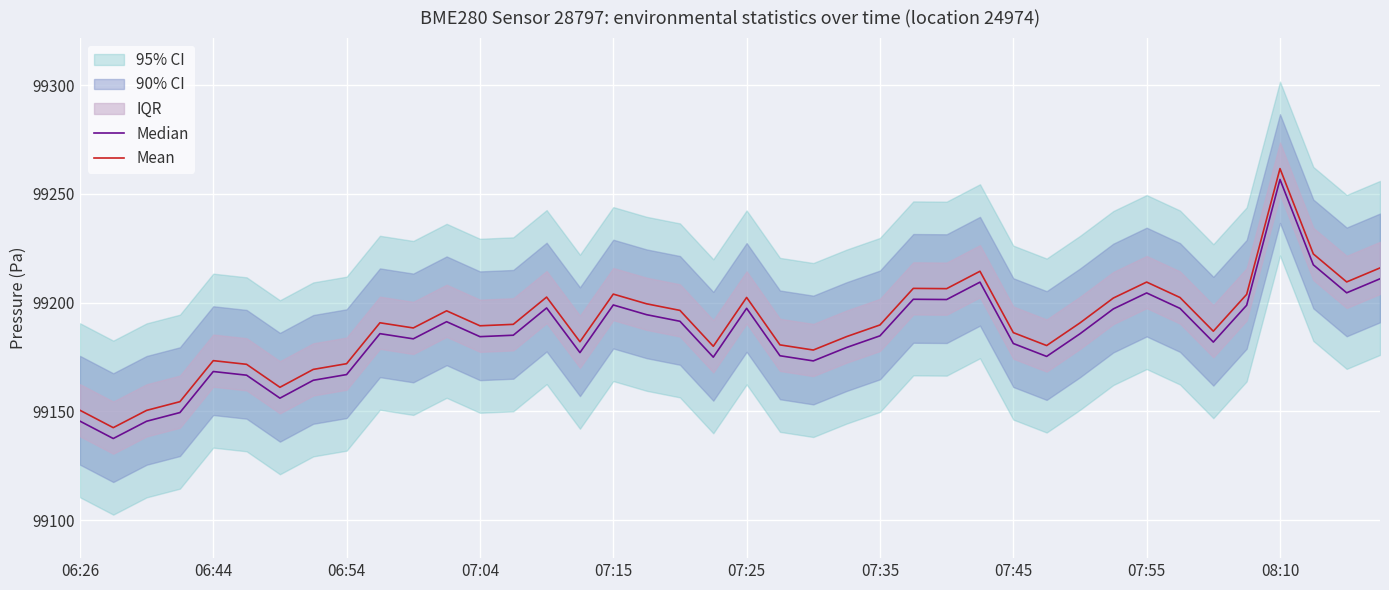

The Mean series shows 99150.5 at 06:26. True or false?

True